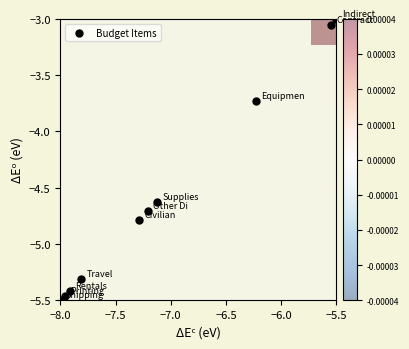

What is the average Y value?

-4.6